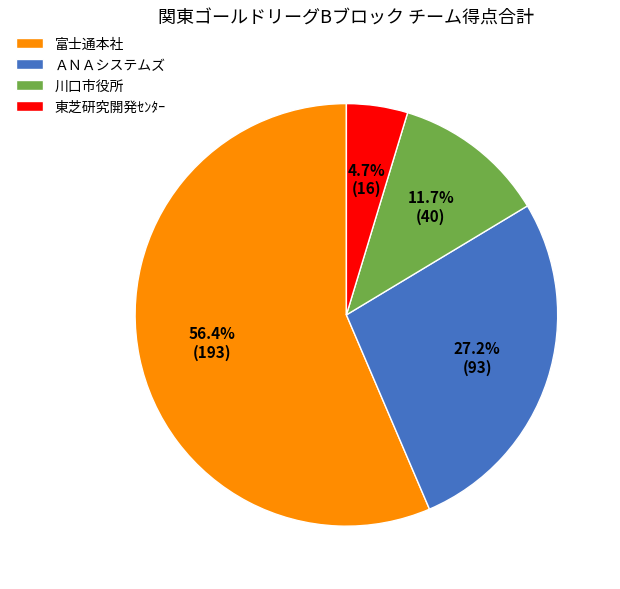

Between 富士通本社 and 川口市役所, which is larger?

富士通本社